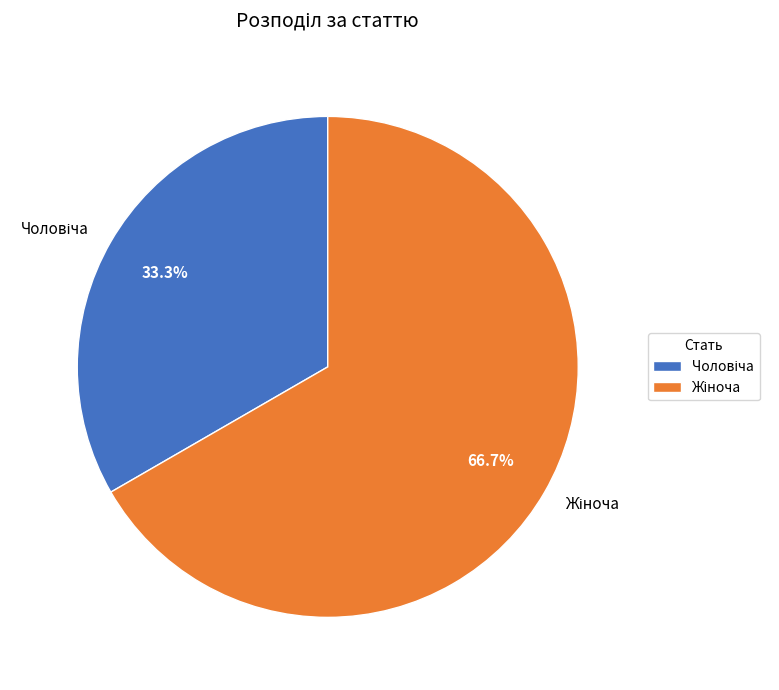

Is there any slice that represents more than half of the pie?

Yes